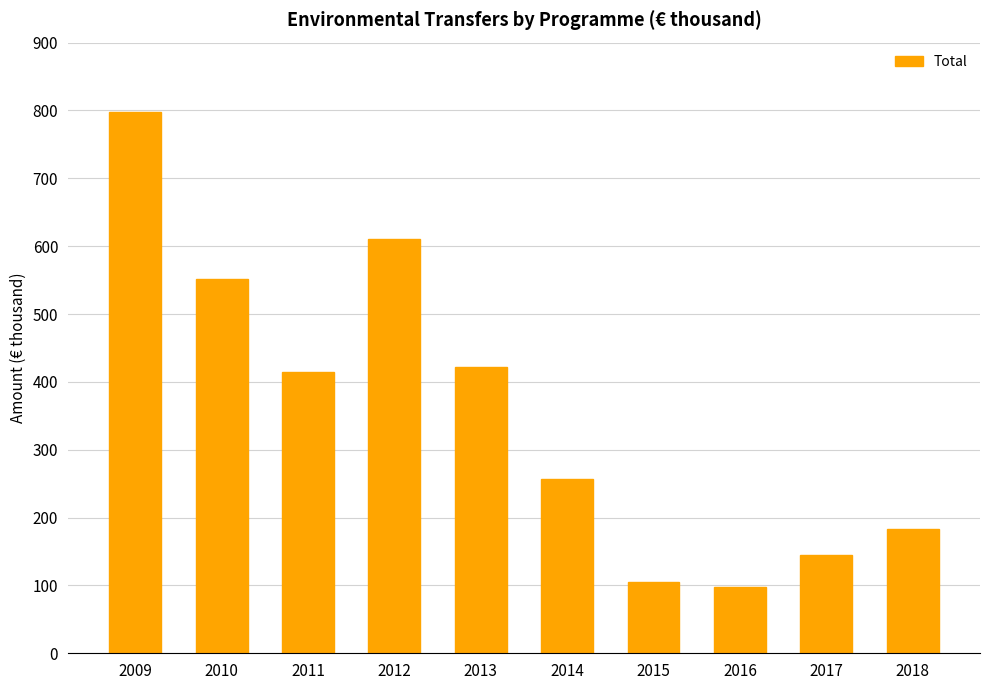

What is the sum of the values at 2010 and 2011?

966.1